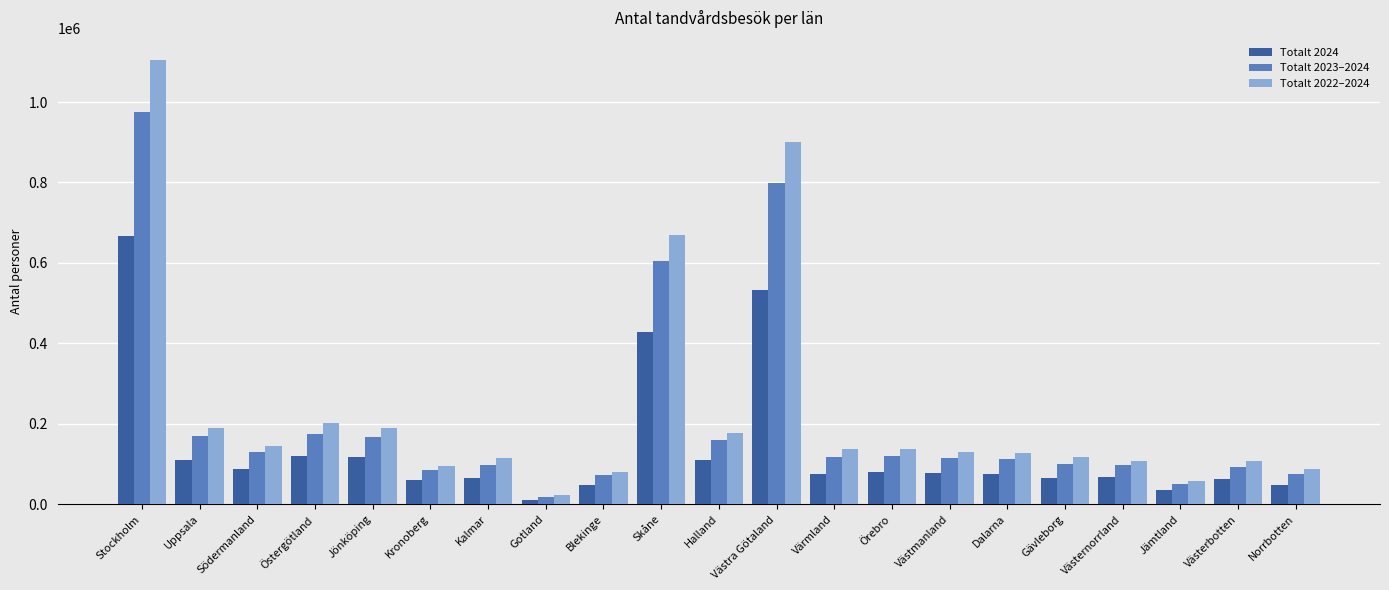

Rank the series by their maximum value, from lowest to highest.

Totalt 2024, Totalt 2023–2024, Totalt 2022–2024